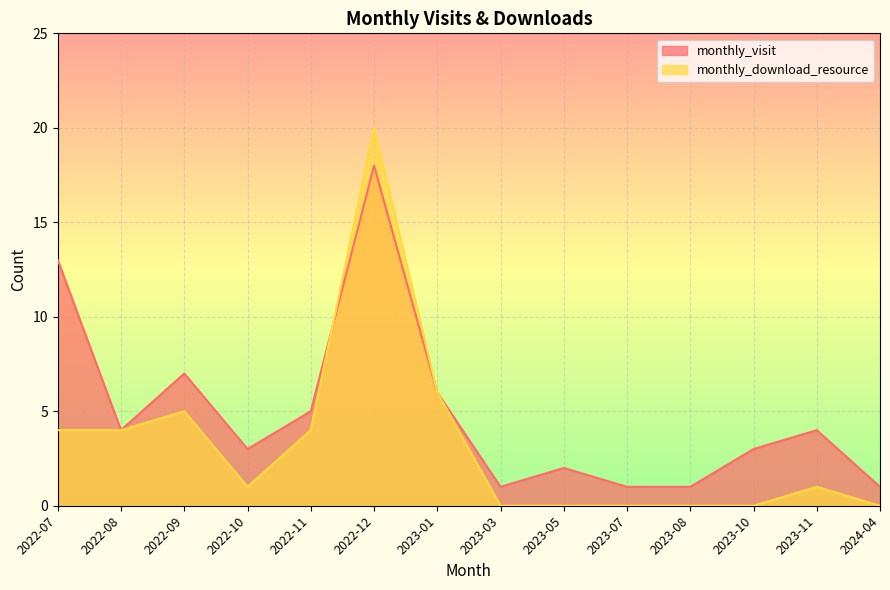

At which category does monthly_download_resource reach its first local peak?

2022-09